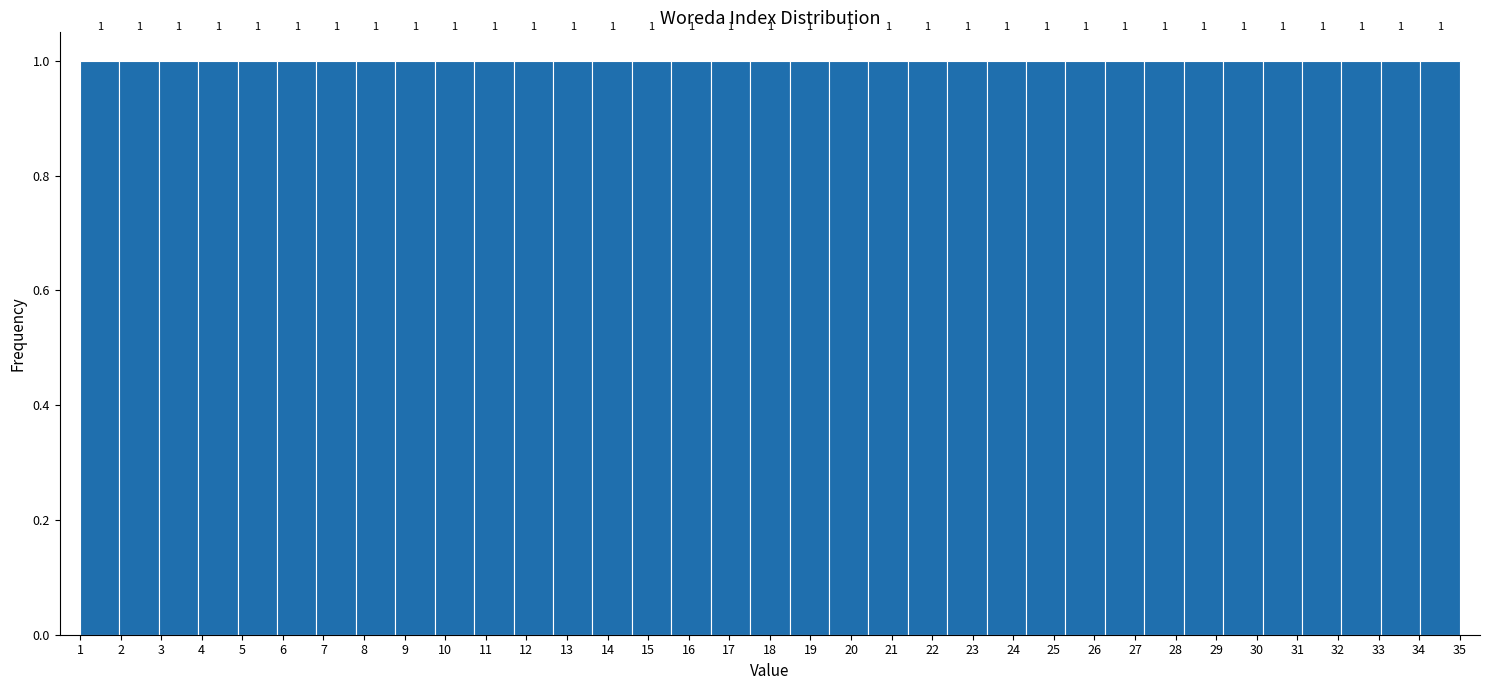

Reading left to right, transcribe this chart: for each bar, give the range it covers on the x-axis and its height. The bar edges are not printed on the chart, so give them approximately, as read against the axis.

1.0 to 2.0: 1
2.0 to 2.9: 1
2.9 to 3.9: 1
3.9 to 4.9: 1
4.9 to 5.9: 1
5.9 to 6.8: 1
6.8 to 7.8: 1
7.8 to 8.8: 1
8.8 to 9.7: 1
9.7 to 10.7: 1
10.7 to 11.7: 1
11.7 to 12.7: 1
12.7 to 13.6: 1
13.6 to 14.6: 1
14.6 to 15.6: 1
15.6 to 16.5: 1
16.5 to 17.5: 1
17.5 to 18.5: 1
18.5 to 19.5: 1
19.5 to 20.4: 1
20.4 to 21.4: 1
21.4 to 22.4: 1
22.4 to 23.3: 1
23.3 to 24.3: 1
24.3 to 25.3: 1
25.3 to 26.3: 1
26.3 to 27.2: 1
27.2 to 28.2: 1
28.2 to 29.2: 1
29.2 to 30.1: 1
30.1 to 31.1: 1
31.1 to 32.1: 1
32.1 to 33.1: 1
33.1 to 34.0: 1
34.0 to 35.0: 1